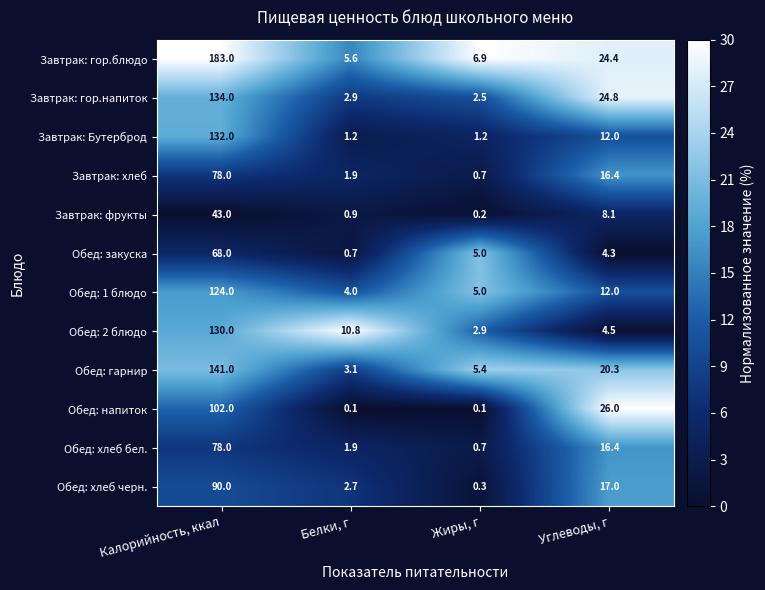

Which series changed the most between Жиры, г and Углеводы, г?

Обед: напиток